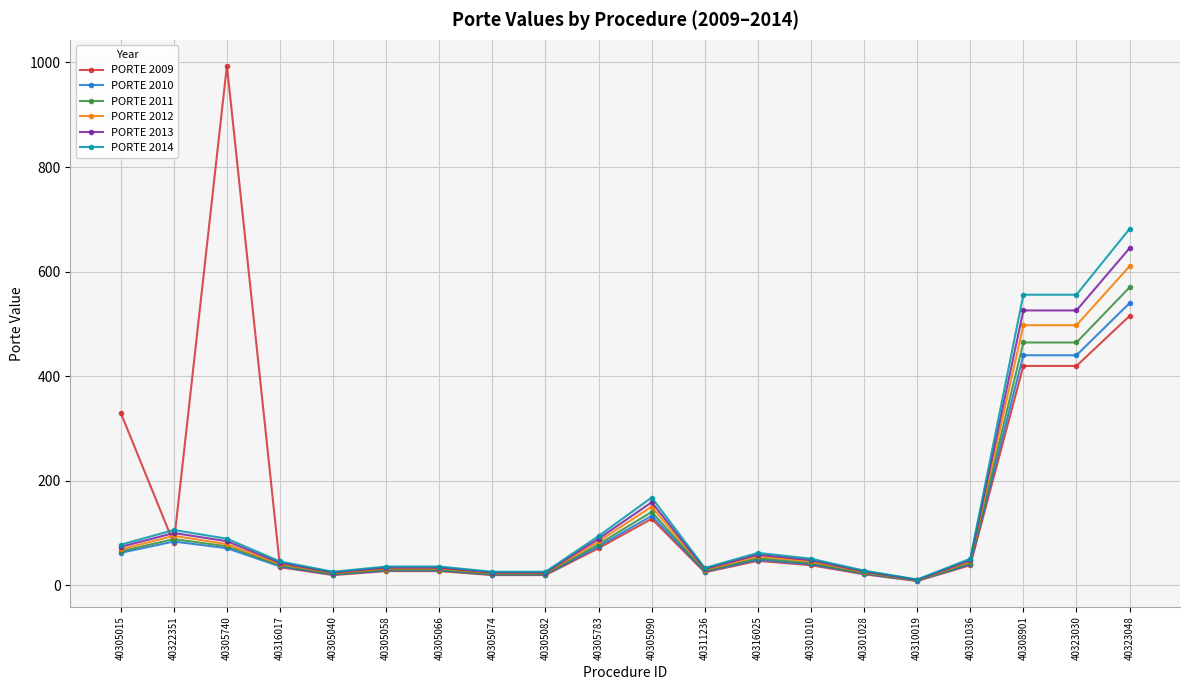

What is the spread (max minus min) of values at 40316025?

15.2